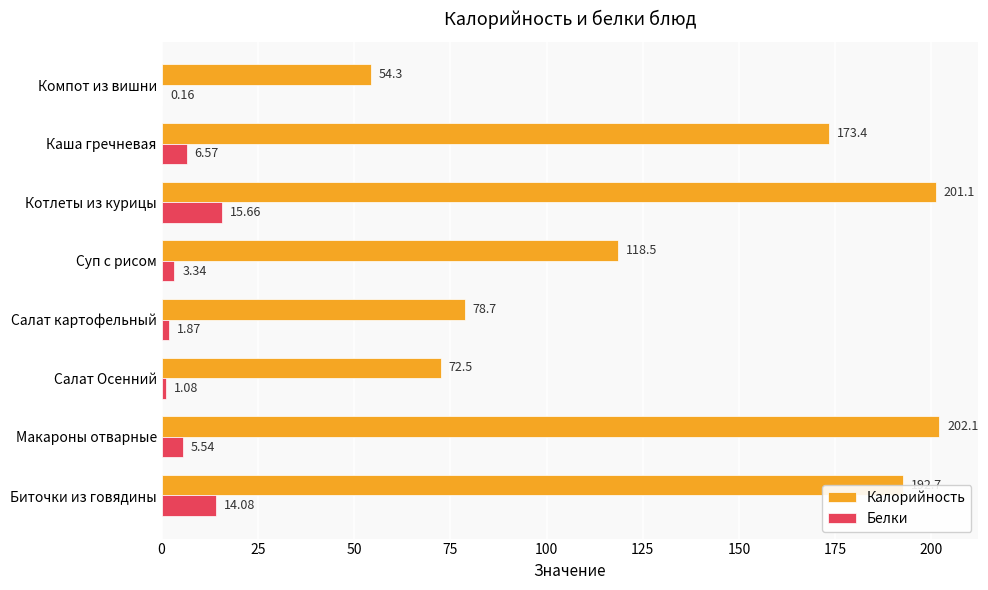

What is the average value of the Белки series?

6.0